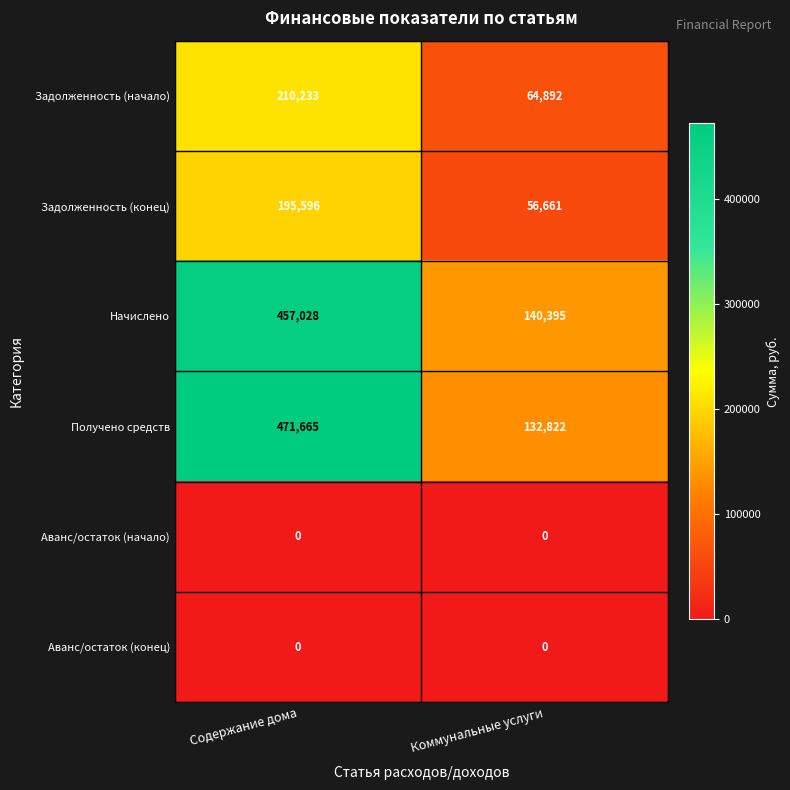

How many data points does each series have?

2